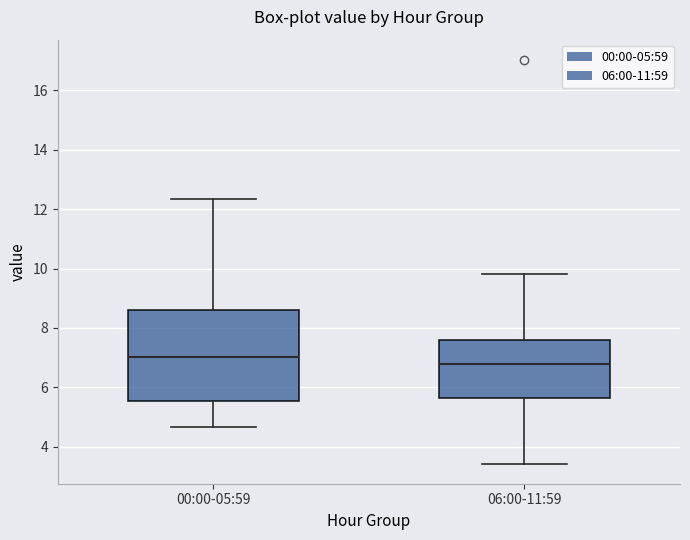

Which box is the tallest, from its lower edge to its upper edge?

00:00-05:59